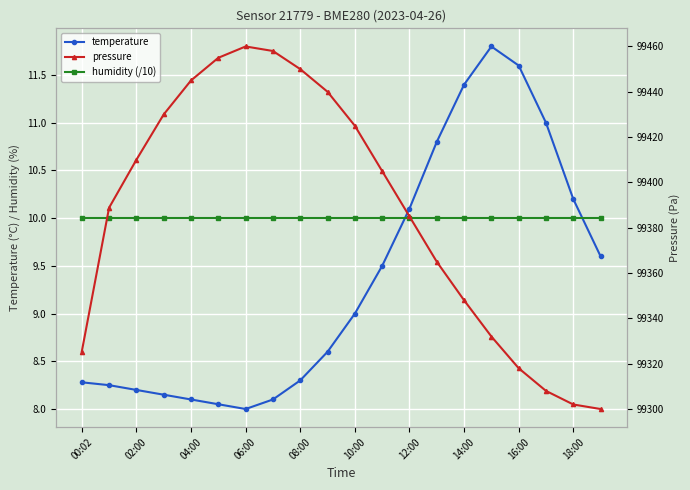

Rank the series by their maximum value, from lowest to highest.

humidity (/10), temperature, pressure